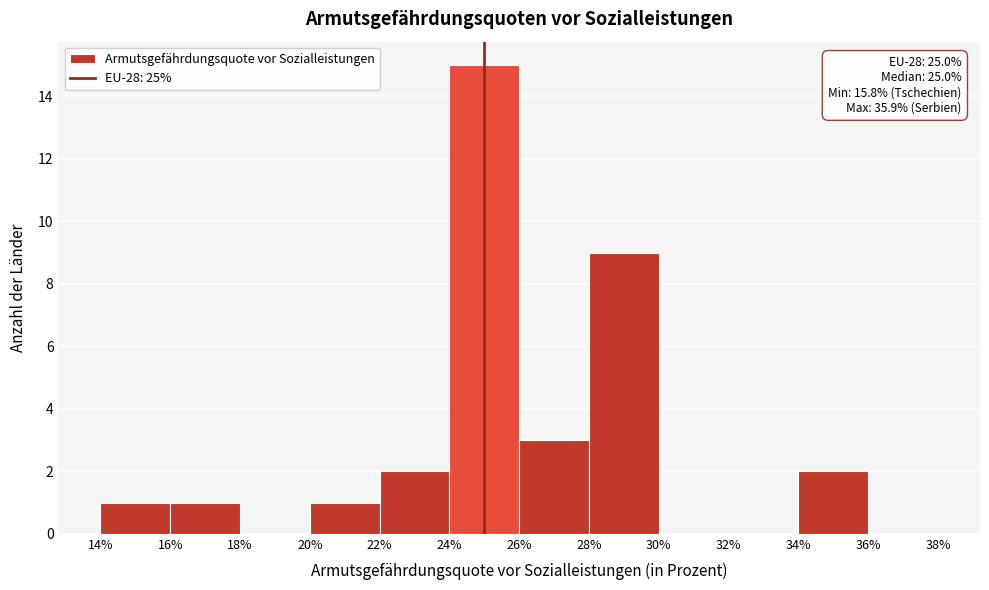

Over which range of the x-axis is the bar tallest?

24% to 26%